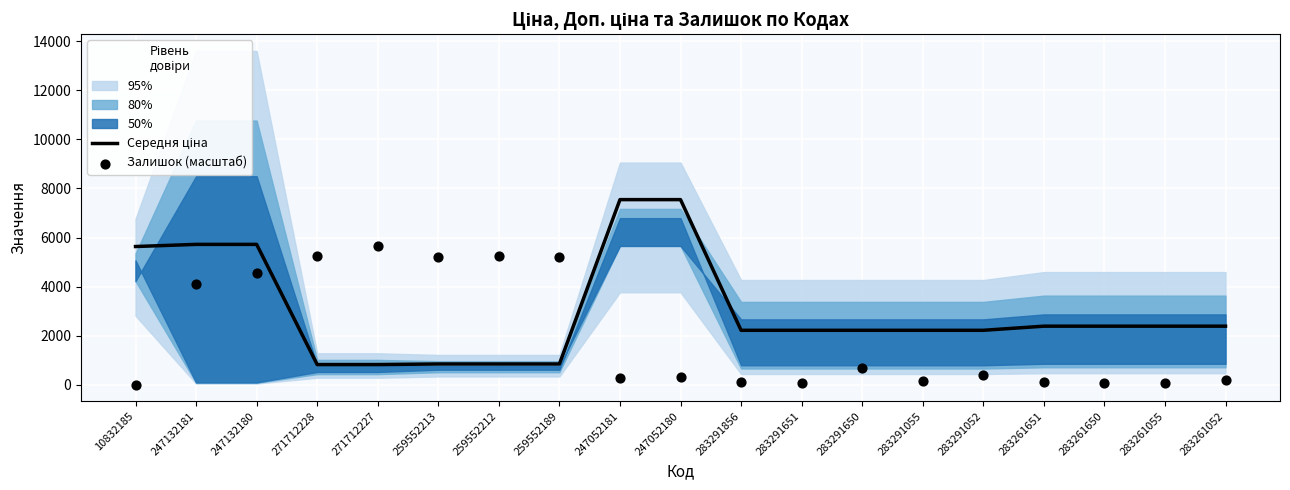

Which series has the widest spread of Y values?

Середня ціна